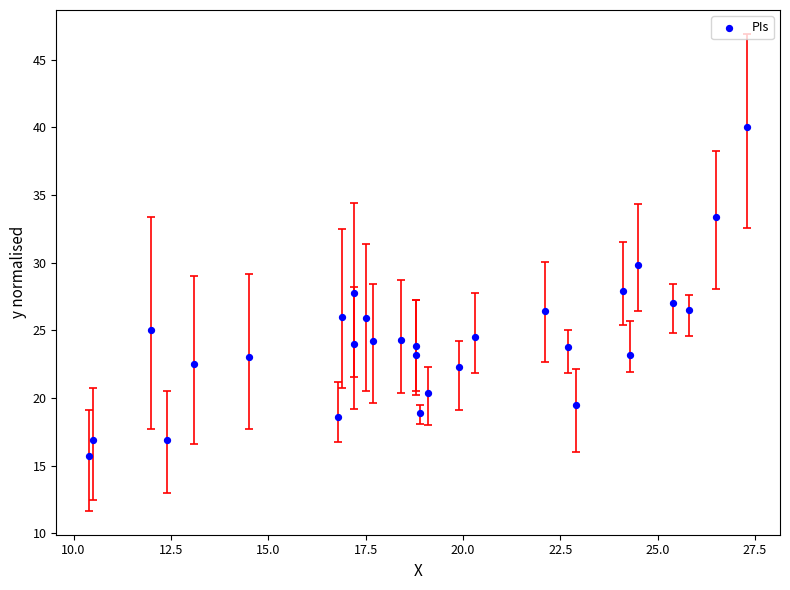

What is the range of Y values (max minus min)?

24.3